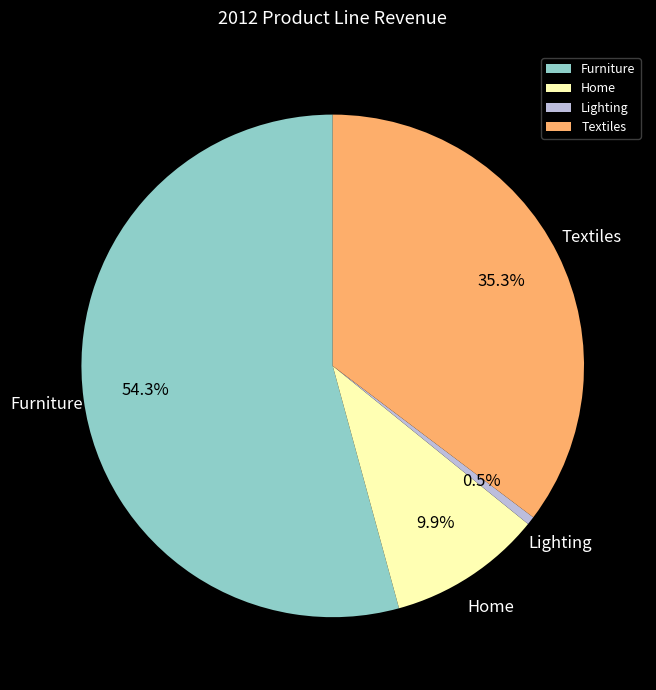

What percentage is NOT represented by Furniture?

45.7%